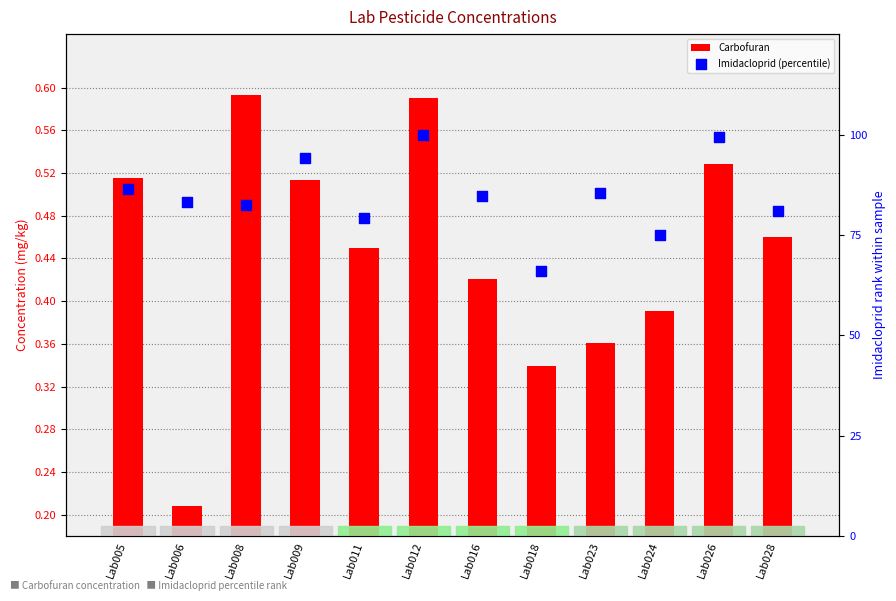

What are all the series names shown in the legend?

Carbofuran, Imidacloprid (percentile)